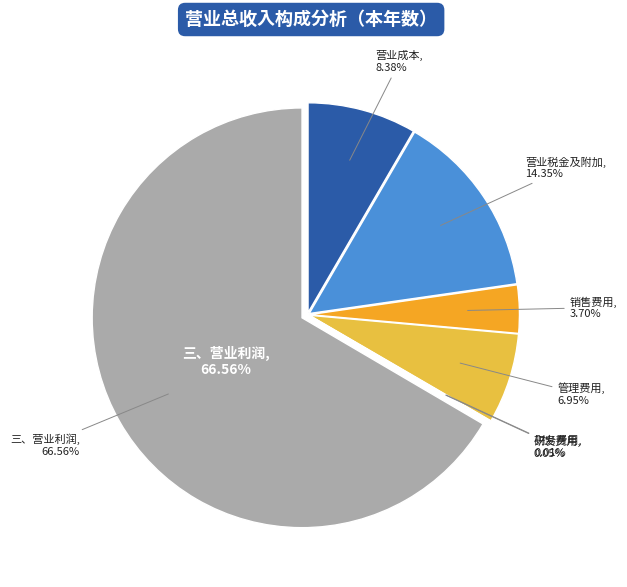

Is it true that 财务费用 is 6% of the pie?

False